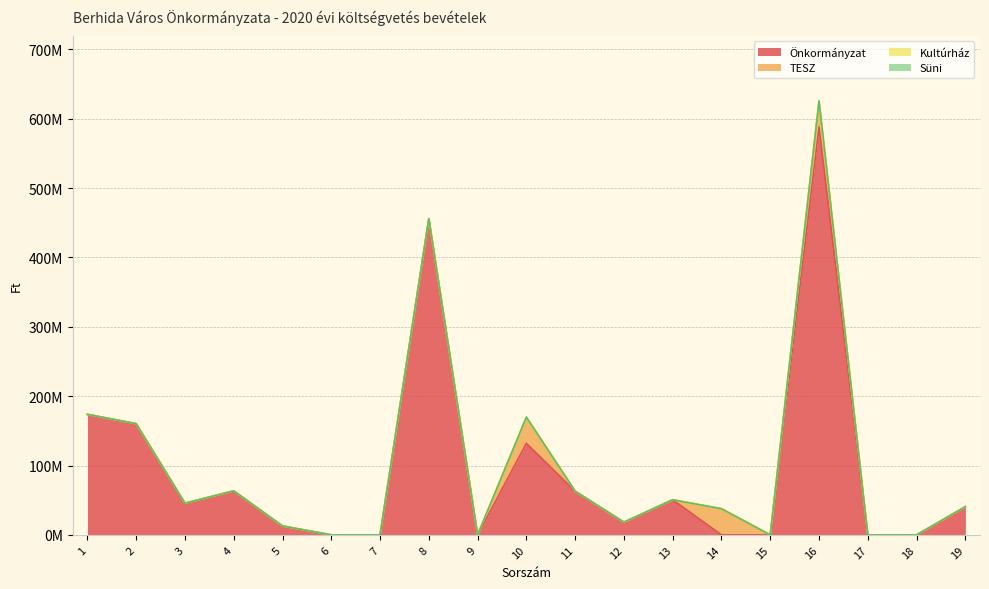

Reading left to right, transcribe all the data shown in this chart.

Önkormányzat: 173734496	160261530	45675941	63456296	12800830	0	0	455929093	0	131962055	63000000	18331655	50630400	0	0	587891148	0	0	40616618
TESZ: 0	0	0	0	0	0	0	0	0	37693479	0	0	0	37693479	0	37693479	0	0	0
Kultúrház: 0	0	0	0	0	0	0	0	0	0	0	0	0	0	0	0	0	0	0
Süni: 0	0	0	0	0	0	0	0	0	0	0	0	0	0	0	0	0	0	0